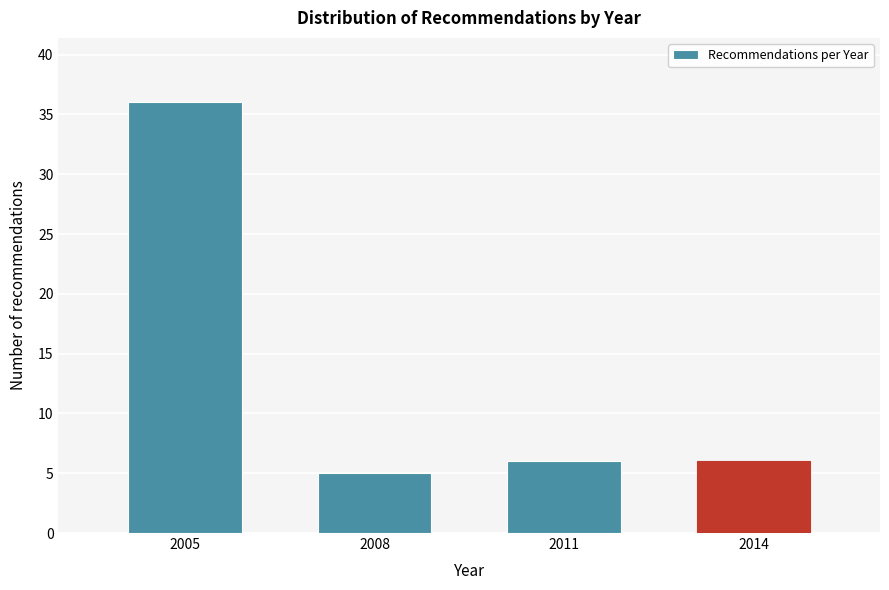

Reading left to right, what are all the values shown in this chart?

36	5	6	6